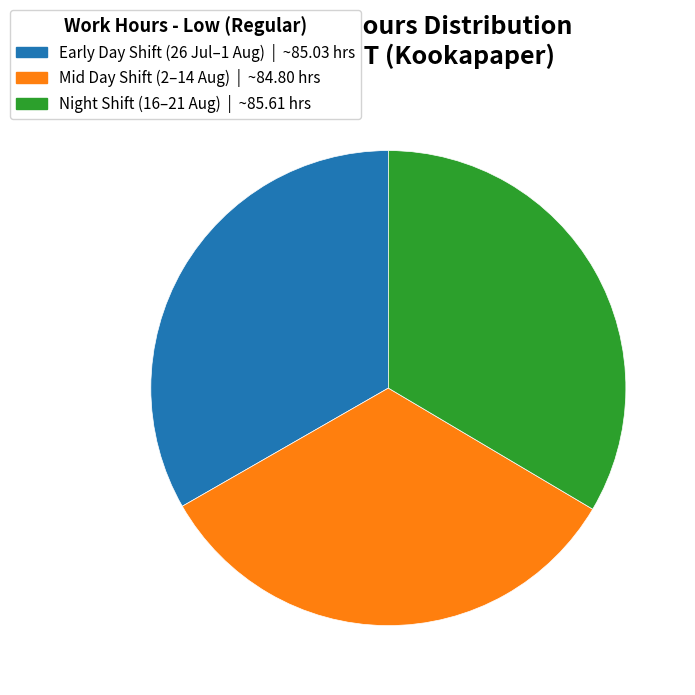

Does any single category account for the majority?

No